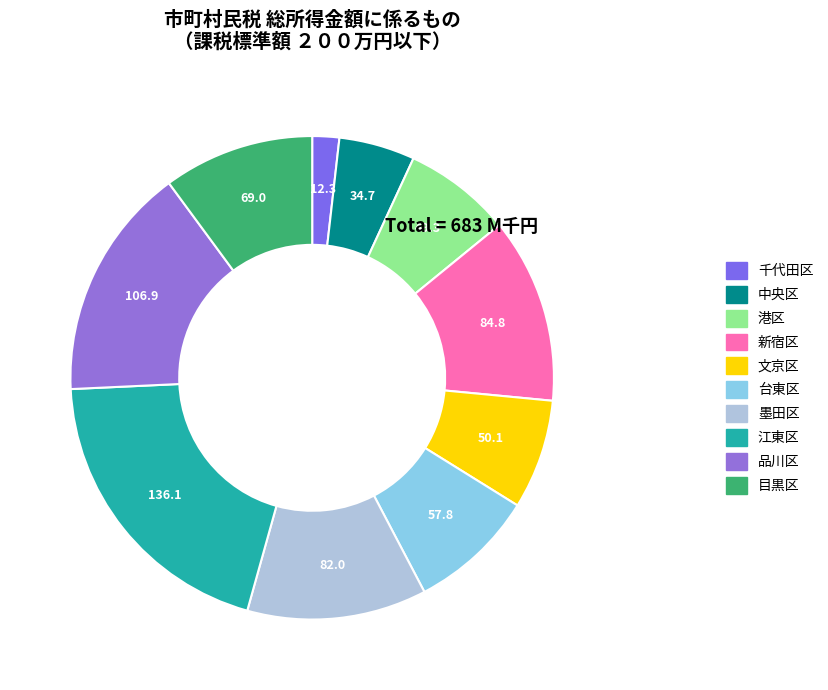

Is the sum of 江東区 and 中央区 greater than half?

No